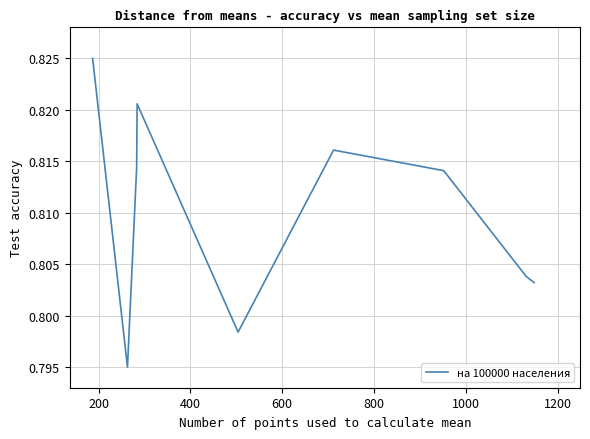

How many lines are shown in the chart?

1